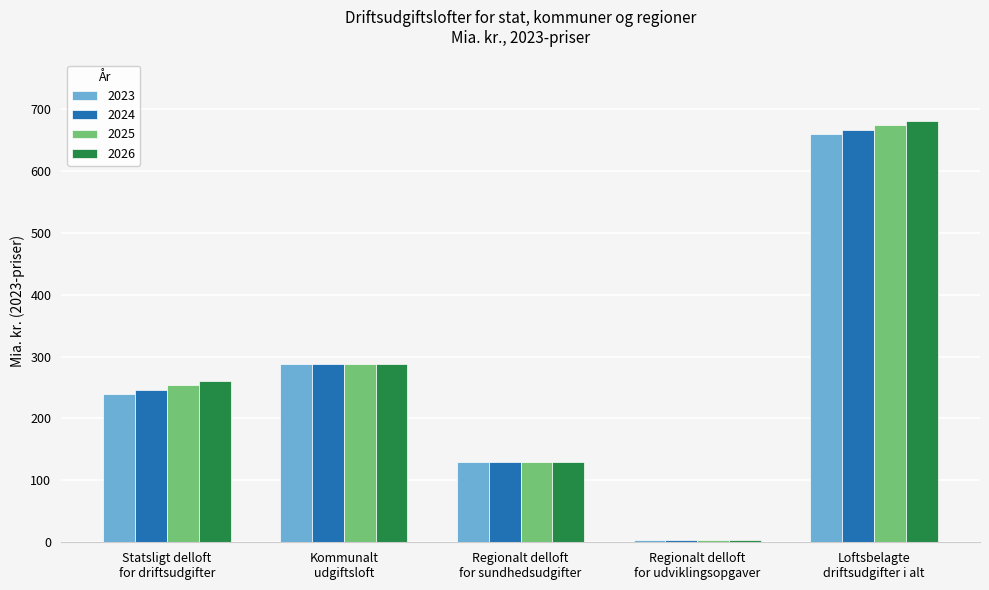

What is the lowest value of the 2026 series?

2.9